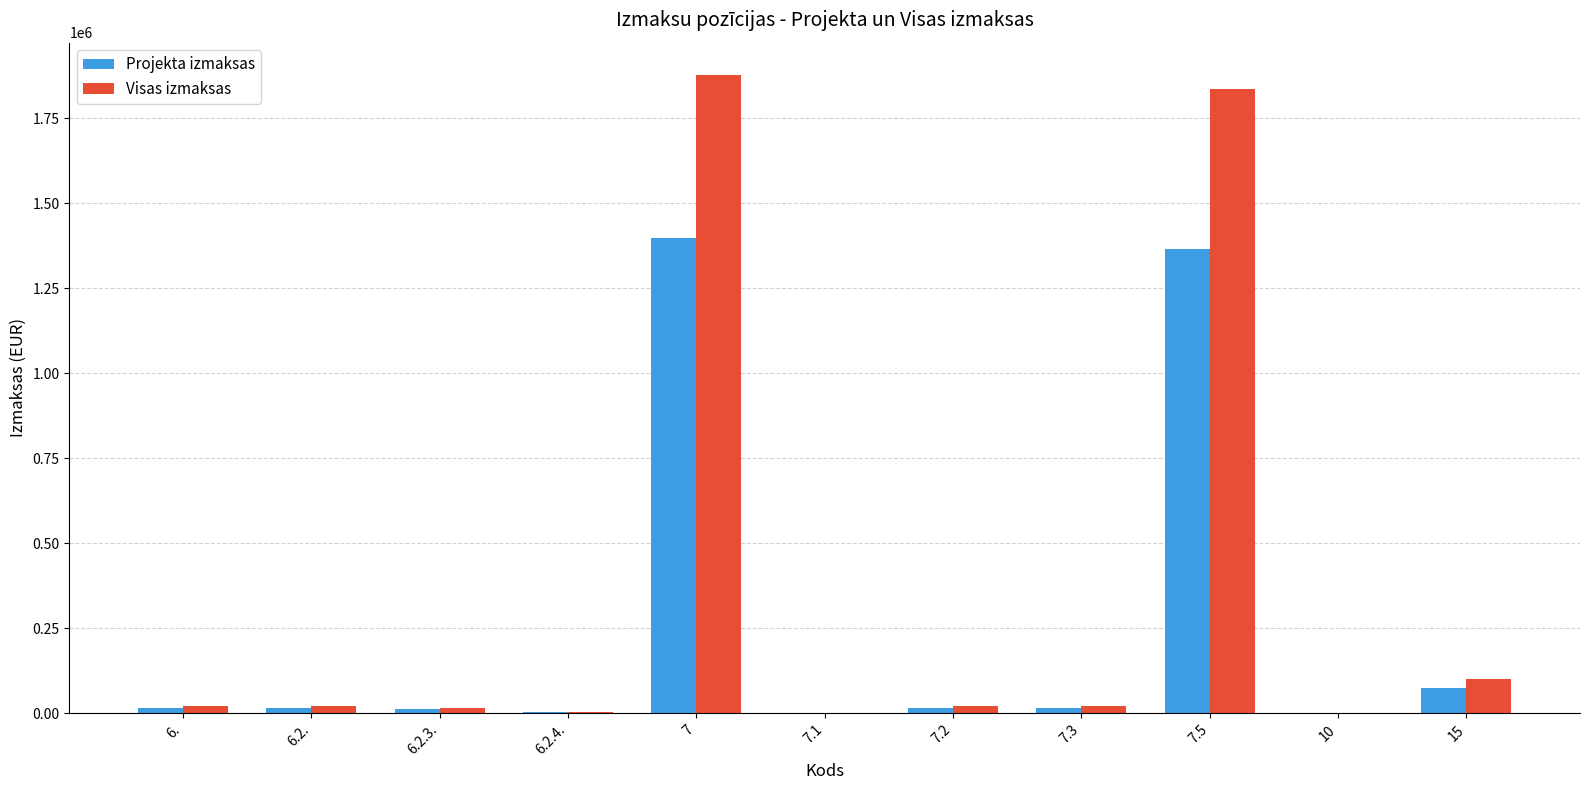

What is the sum of all Projekta izmaksas values?

2914982.5